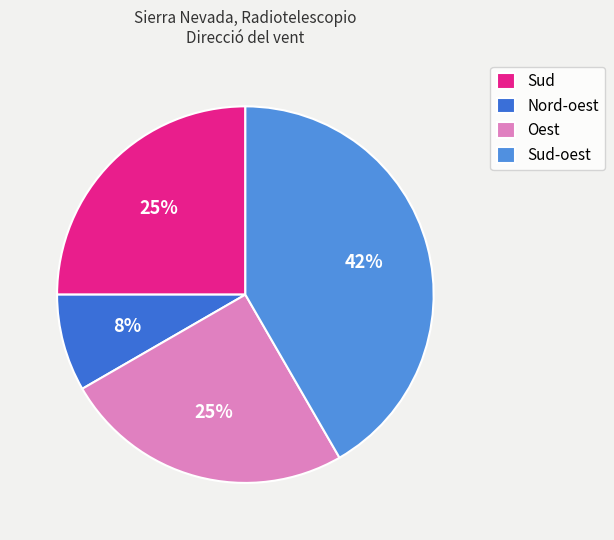

To the nearest percent, what portion does Sud represent?

25%